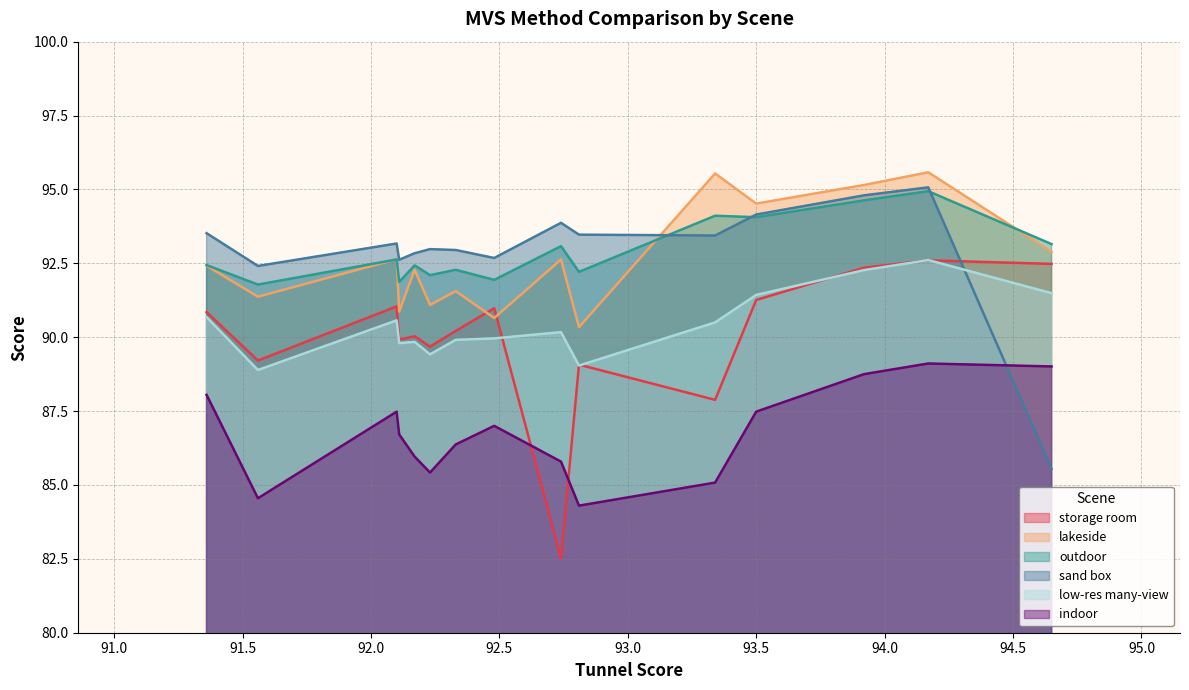

What is the minimum value for indoor?

84.3